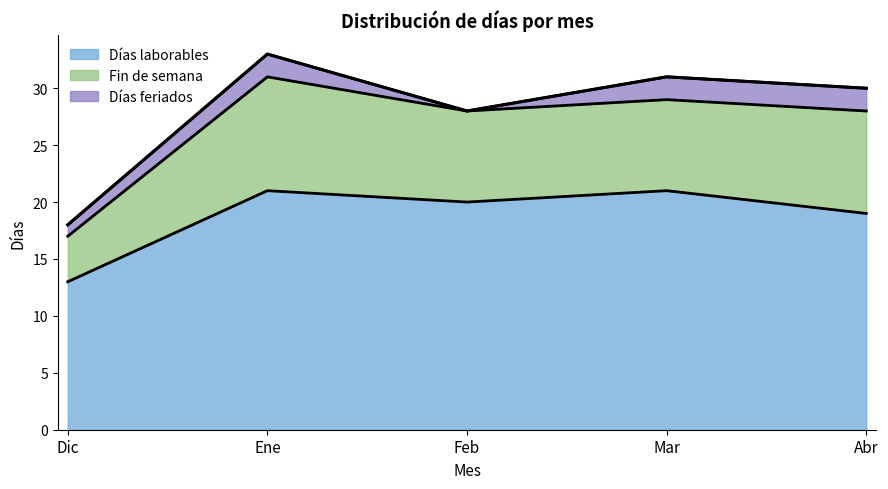

Read the Días laborables value at Abr.

19